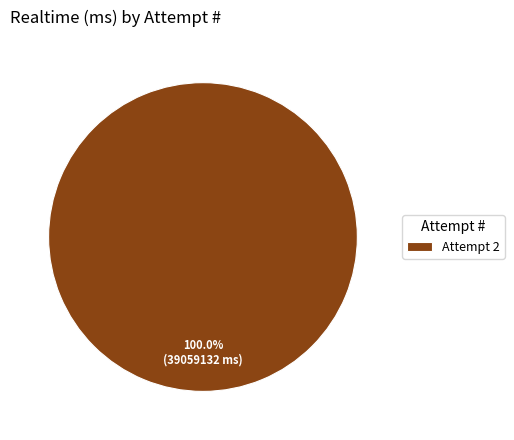

Is there any slice that represents more than half of the pie?

Yes